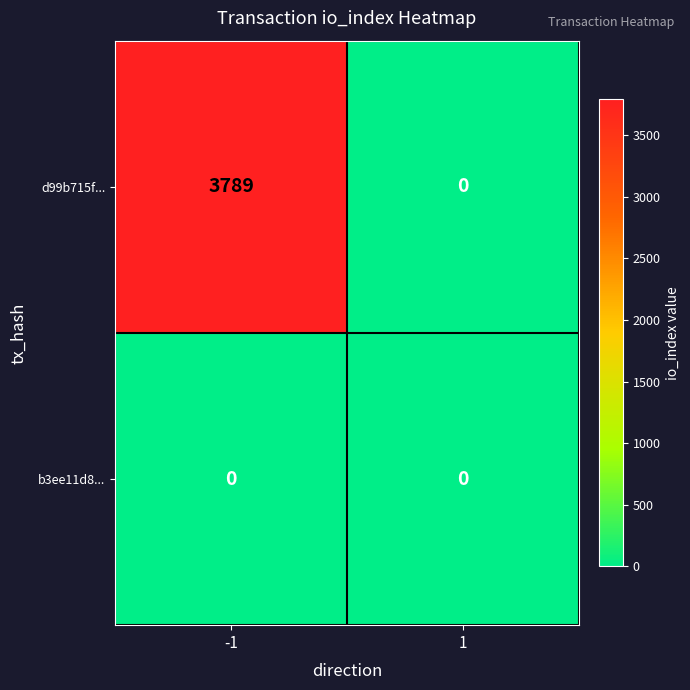

Which series has the largest range (max minus min)?

d99b715f...